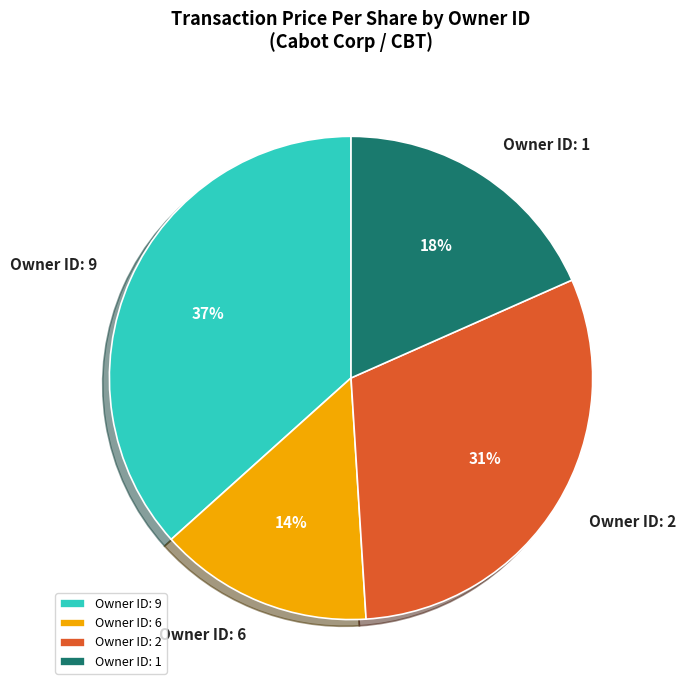

To the nearest percent, what percentage of the pie is Owner ID: 1?

18%